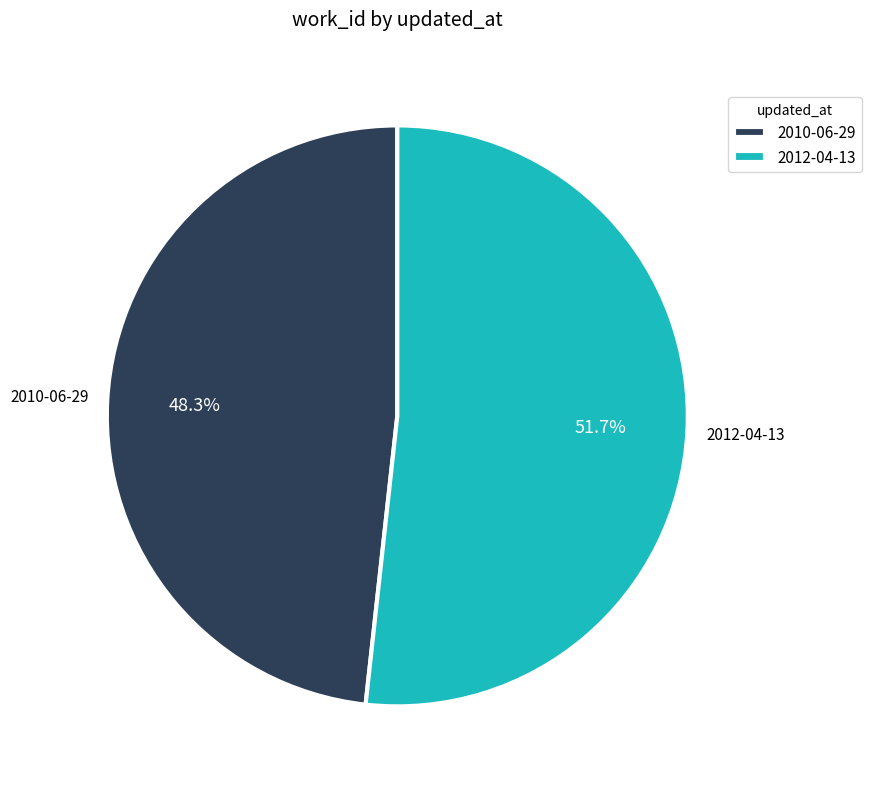

How many slices are in this pie chart?

2